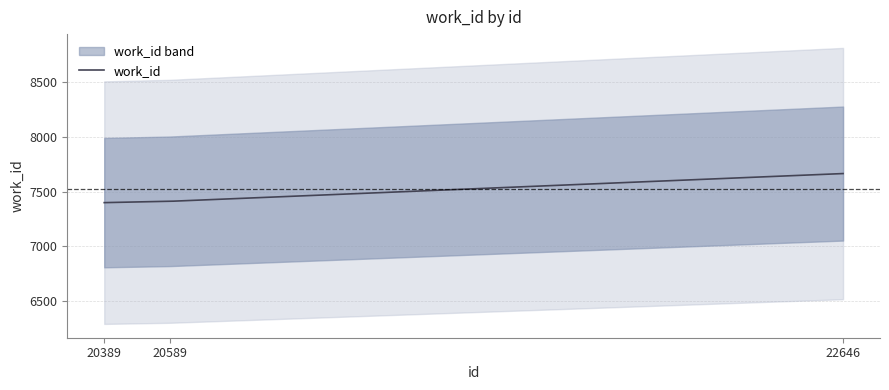

Reading left to right, transcribe all the data shown in this chart.

7399	7411	7665